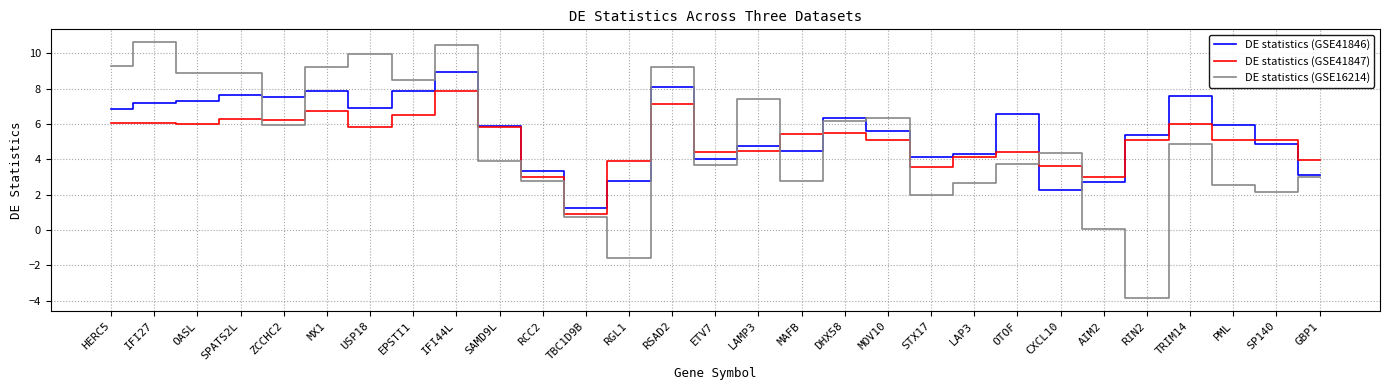

What is the minimum value for DE statistics (GSE41846)?

1.2